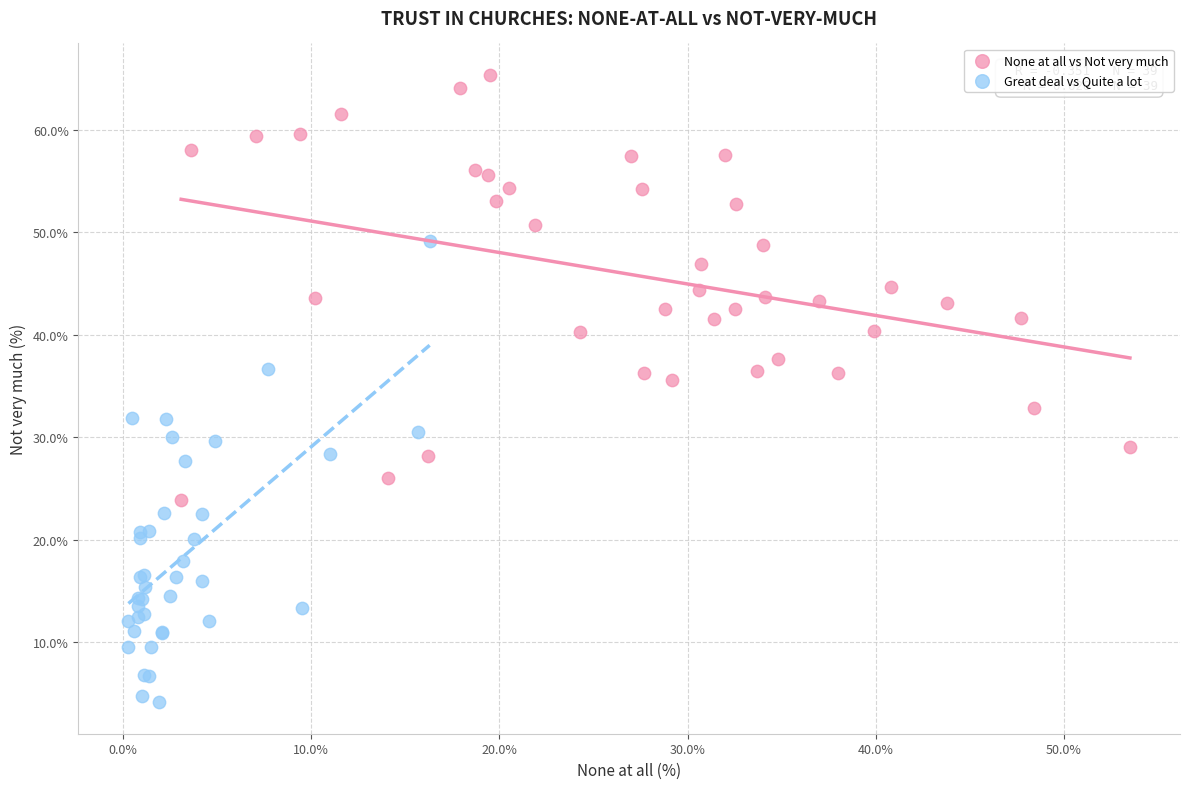

Which series reaches the maximum Y coordinate?

None at all vs Not very much